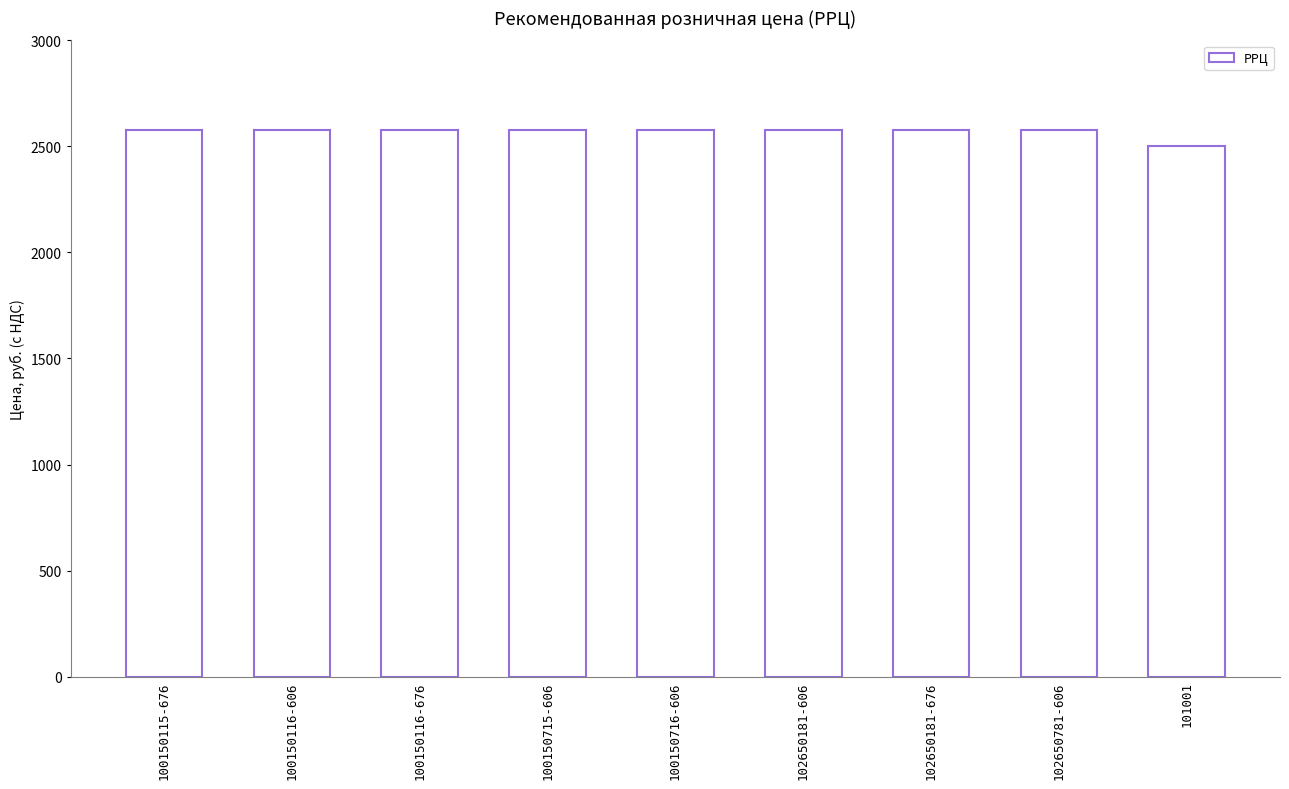

Reading left to right, transcribe all the data shown in this chart.

100150115-676=2575	100150116-606=2575	100150116-676=2575	100150715-606=2575	100150716-606=2575	102650181-606=2575	102650181-676=2575	102650781-606=2575	101001=2500